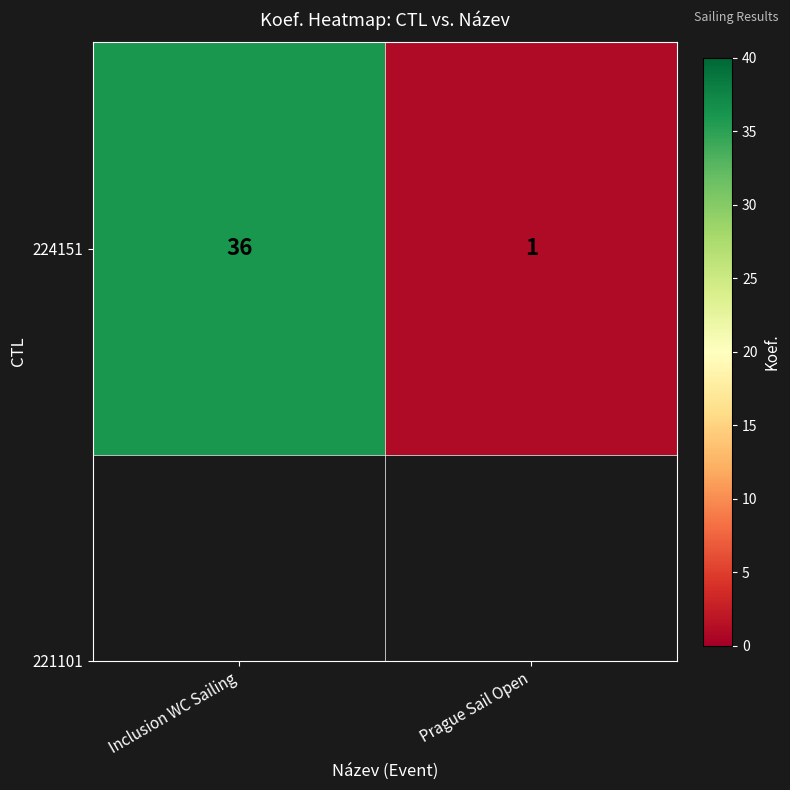

List the labels in order of value, largest first.

Inclusion WC Sailing, Prague Sail Open